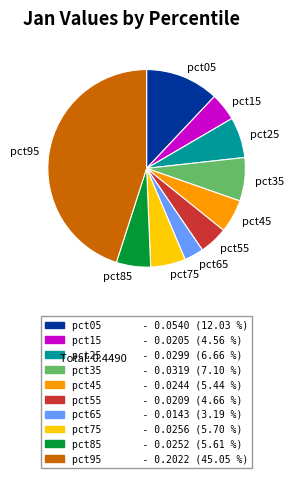

The pct45 slice represents 5% of the pie. True or false?

True